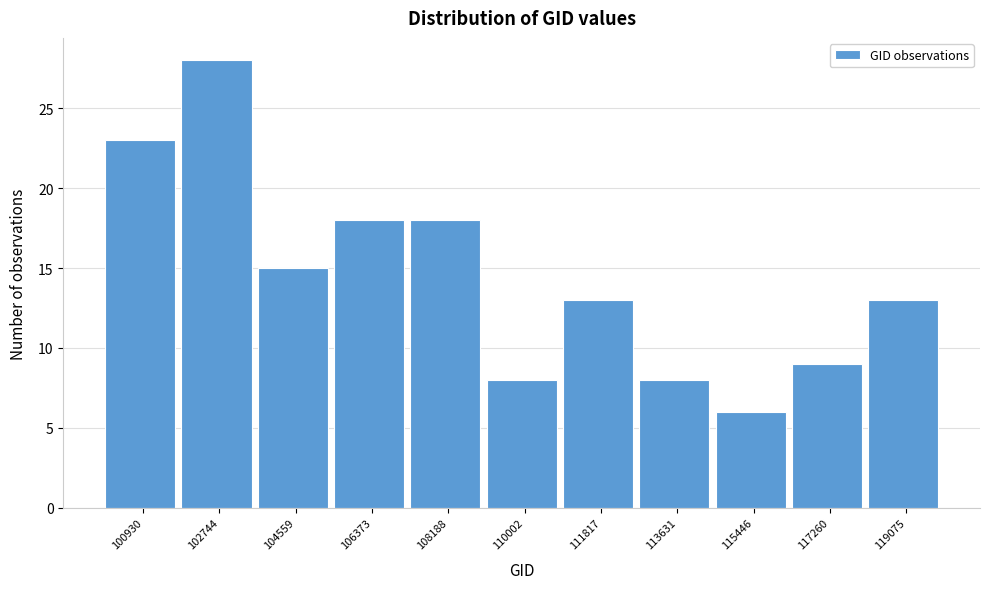

Reading left to right, extract all data points from this chart.

100930=23	102744=28	104559=15	106373=18	108188=18	110002=8	111817=13	113631=8	115446=6	117260=9	119075=13